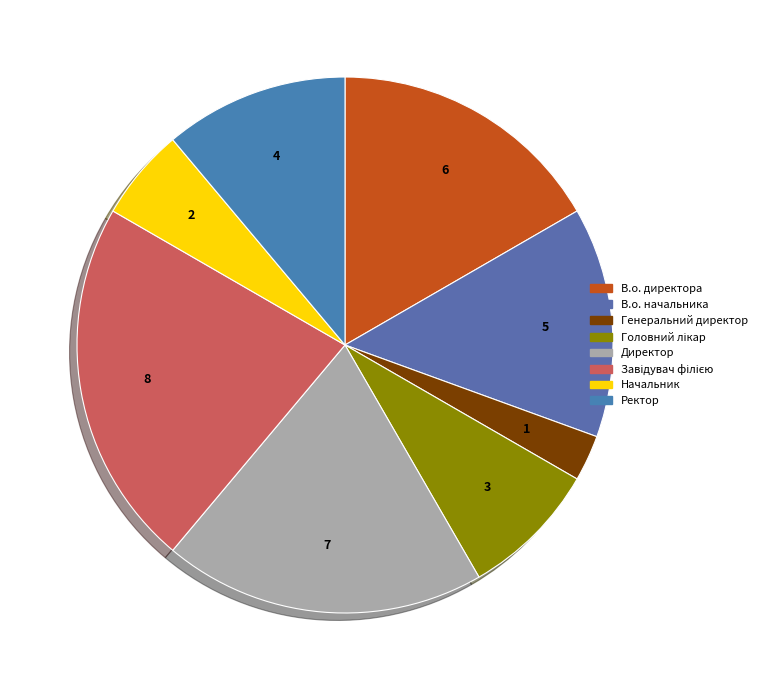

How many segments does this pie chart have?

8